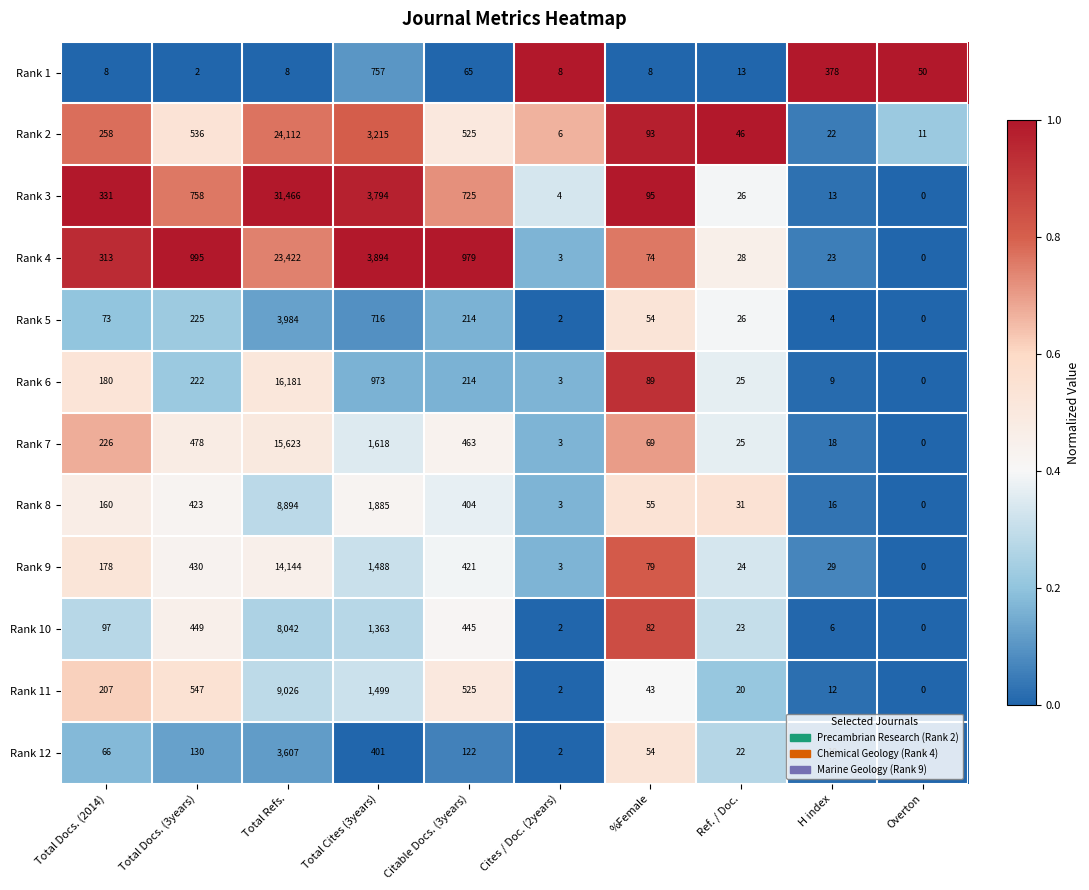

Which series changed the most between Total Cites (3years) and Citable Docs. (3years)?

Rank 3